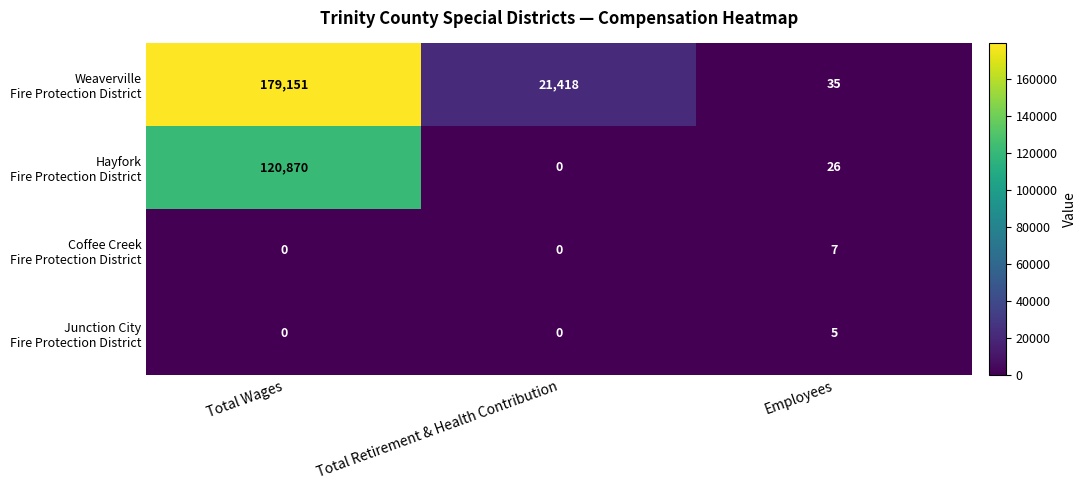

What is the greatest value displayed?

179151